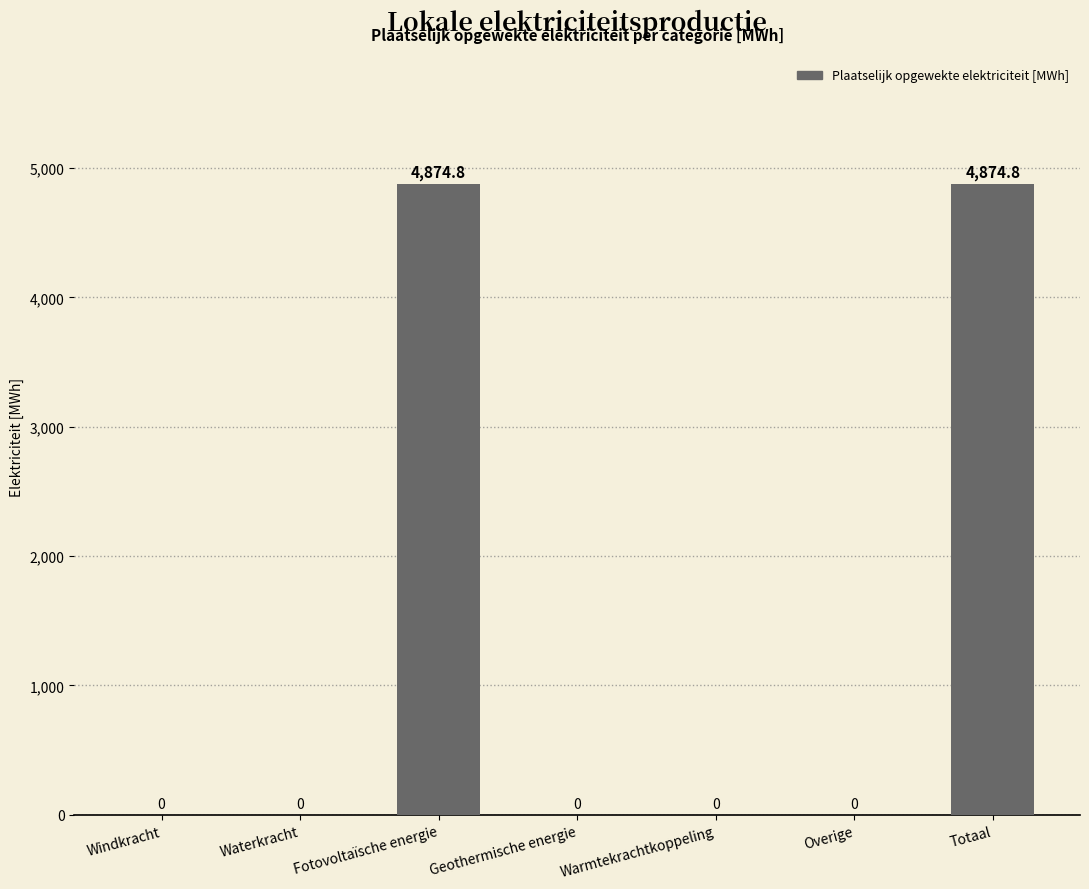

Count the number of categories in the chart.

7